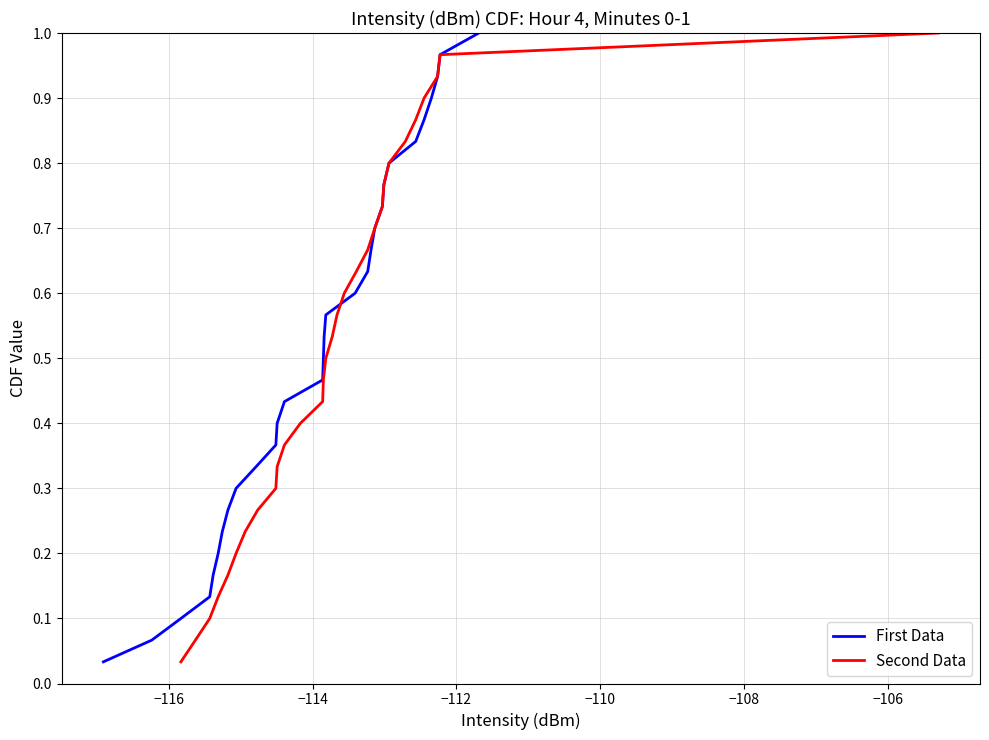

Which series has the largest range (max minus min)?

First Data